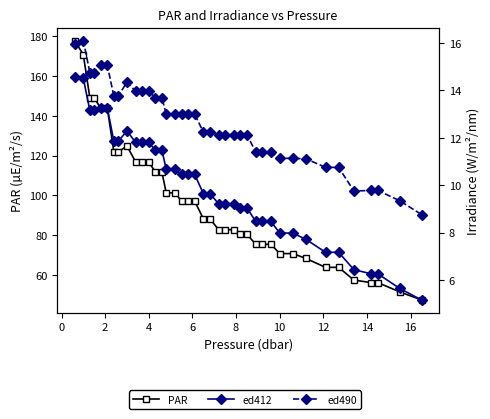

Reading left to right, what are all the values shown in this chart?

PAR: 177.8	170.7	149.0	149.0	143.8	143.8	121.9	121.9	124.8	116.8	116.8	116.8	111.8	111.8	101.3	101.3	97.2	97.2	97.2	88.3	88.3	82.8	82.8	82.8	80.5	80.5	75.5	75.5	75.5	70.8	70.8	68.4	63.9	63.9	57.5	56.2	56.2	51.6	47.5
ed412: 14.6	14.5	13.2	13.2	13.3	13.3	11.9	11.9	12.3	11.8	11.8	11.8	11.5	11.5	10.7	10.7	10.5	10.5	10.5	9.6	9.6	9.2	9.2	9.2	9.0	9.0	8.5	8.5	8.5	8.0	8.0	7.7	7.2	7.2	6.4	6.3	6.3	5.6	5.2
ed490: 16.0	16.1	14.7	14.7	15.1	15.1	13.8	13.8	14.4	14.0	14.0	14.0	13.7	13.7	13.0	13.0	13.0	13.0	13.0	12.2	12.2	12.1	12.1	12.1	12.1	12.1	11.4	11.4	11.4	11.1	11.1	11.1	10.8	10.8	9.8	9.8	9.8	9.3	8.8